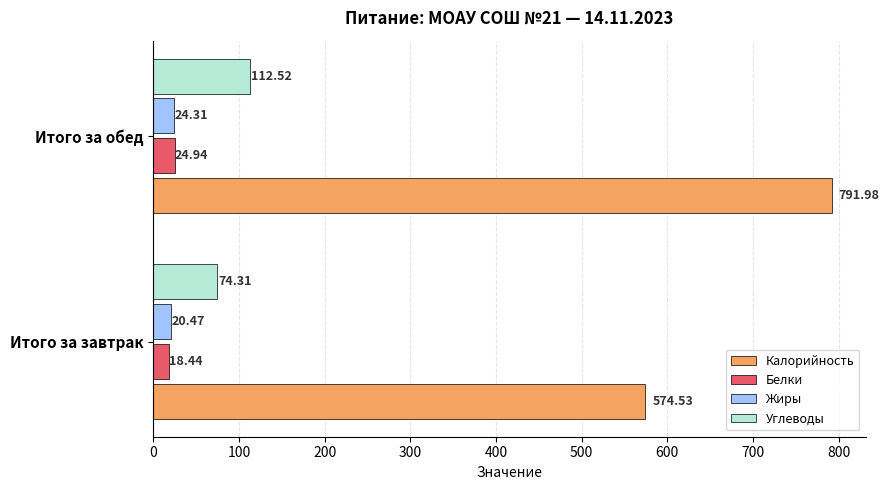

What is the sum of all Белки values?

43.4